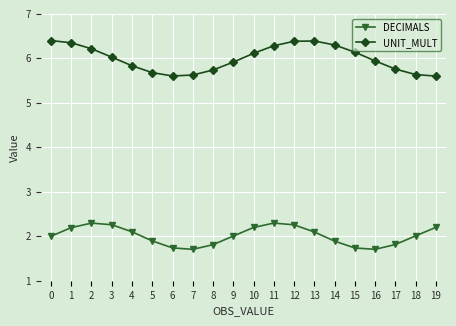

Is it true that UNIT_MULT equals 5.8 at 4?

True